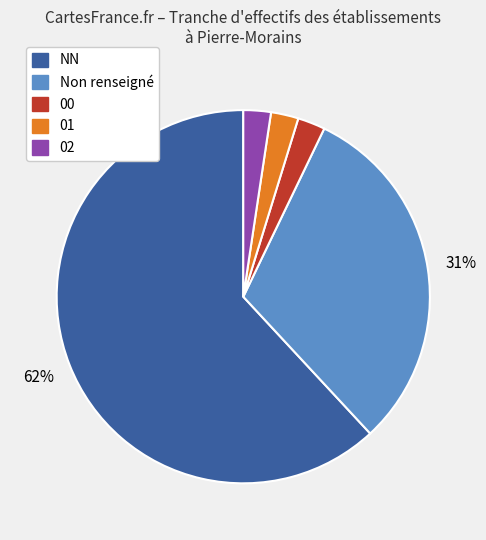

To the nearest percent, what is the average slice percentage?

20%